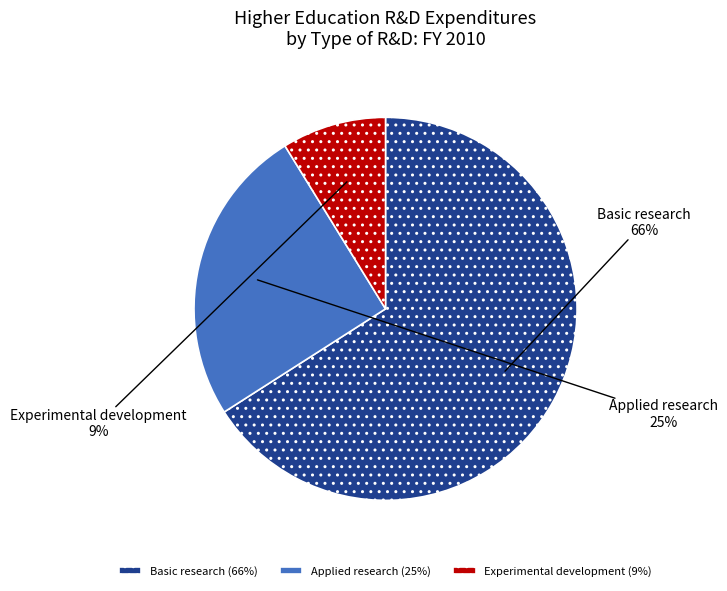

The Experimental development slice represents 9% of the pie. True or false?

True